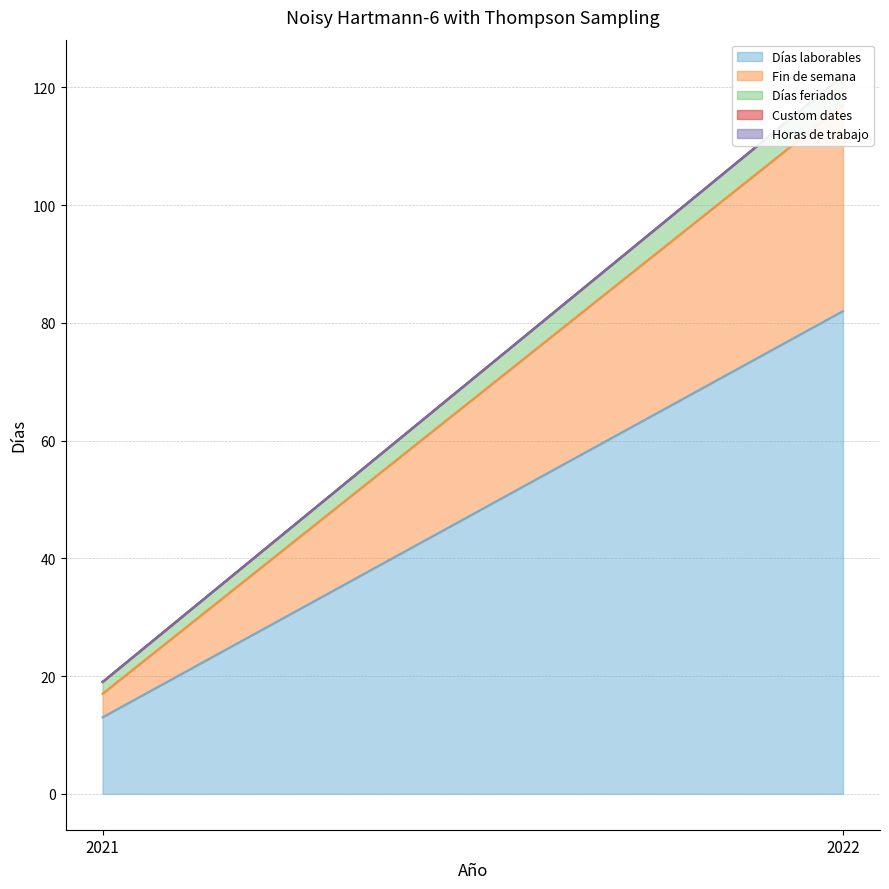

Which category has the lowest value in the Días feriados series?

2021